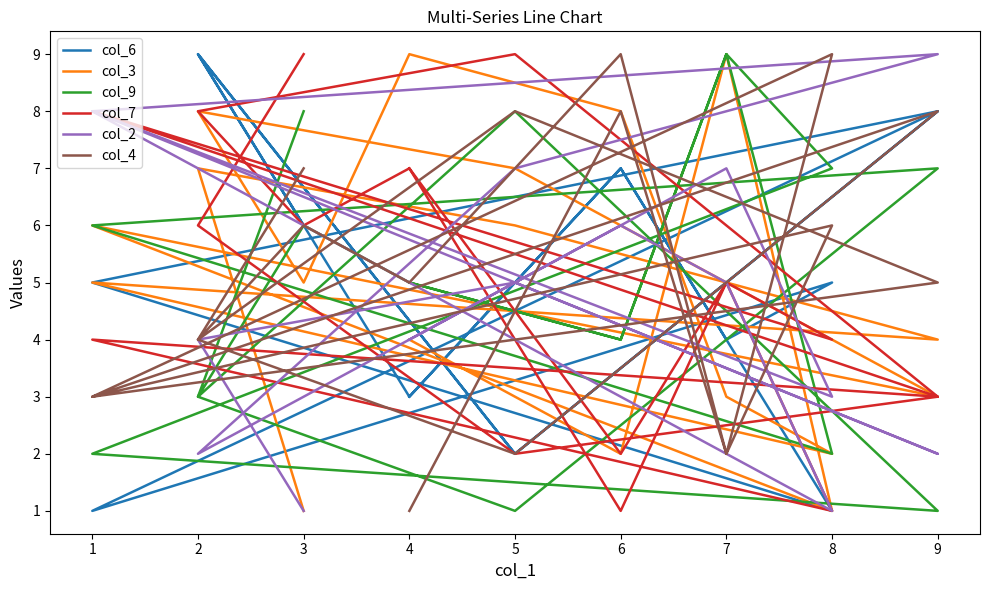

At which label does col_9 reach its minimum?

9